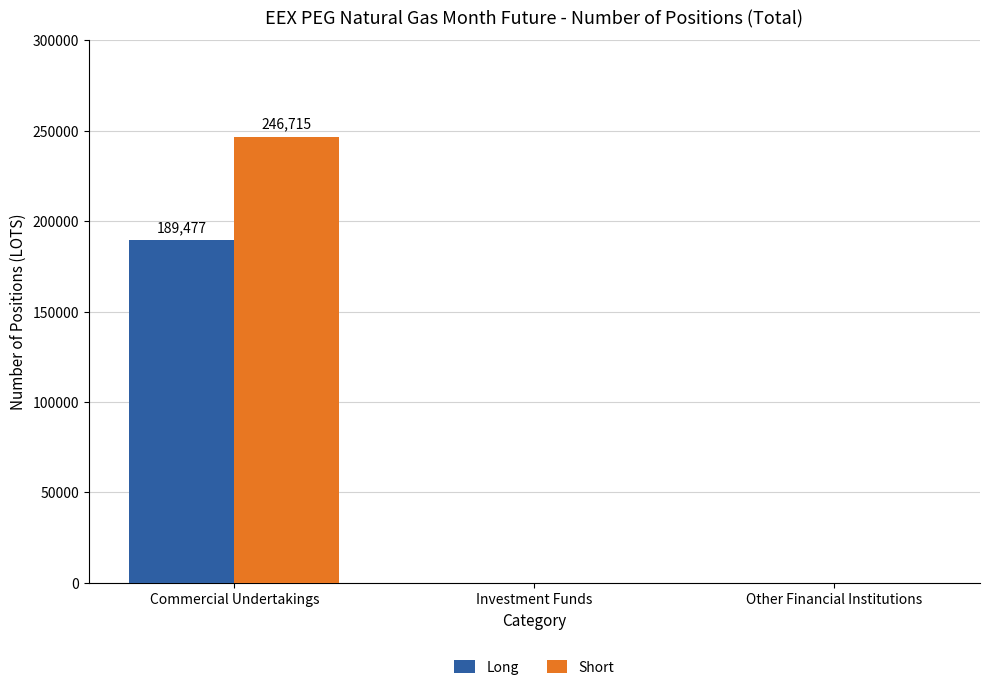

True or false: Short has a value of 0 at Investment Funds.

True